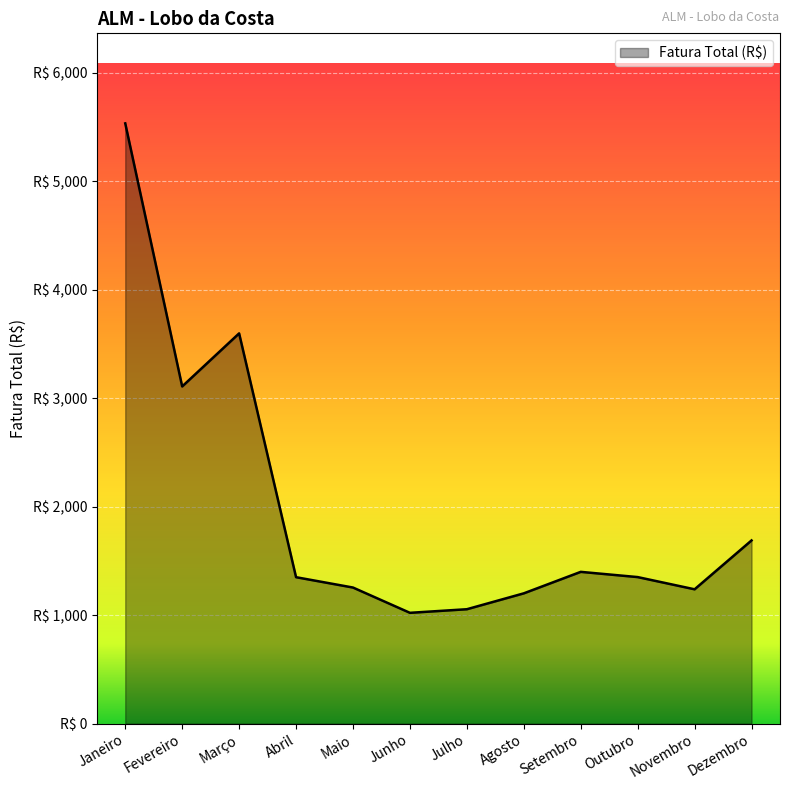

Does the chart have visible grid lines?

Yes